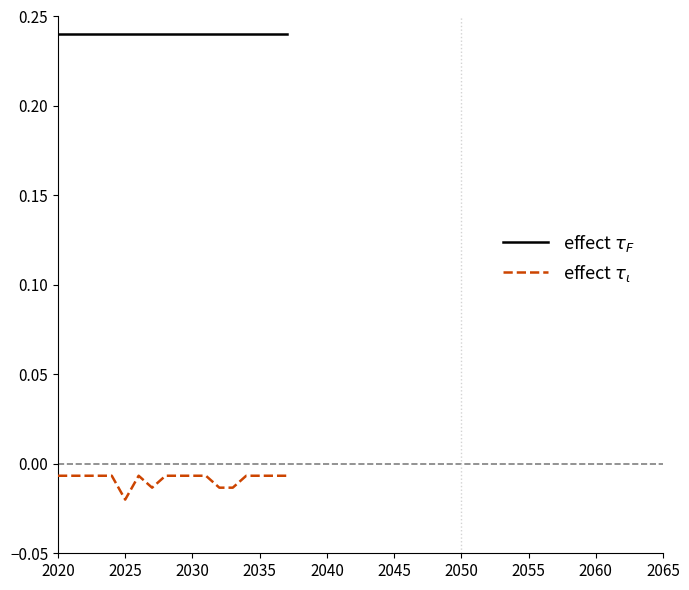

Count the number of categories in the chart.

18